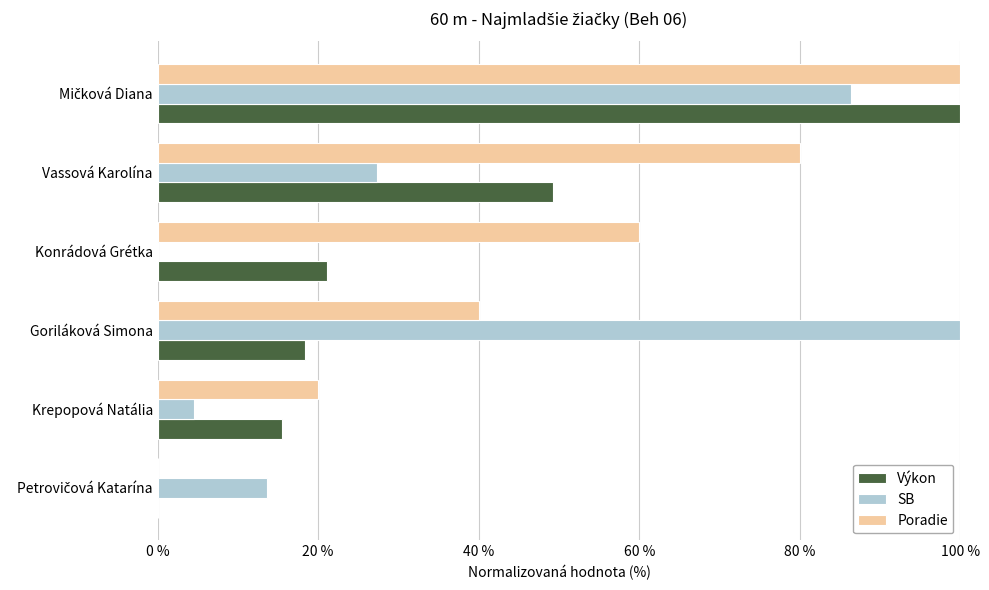

What is the maximum value for Výkon?

100.0